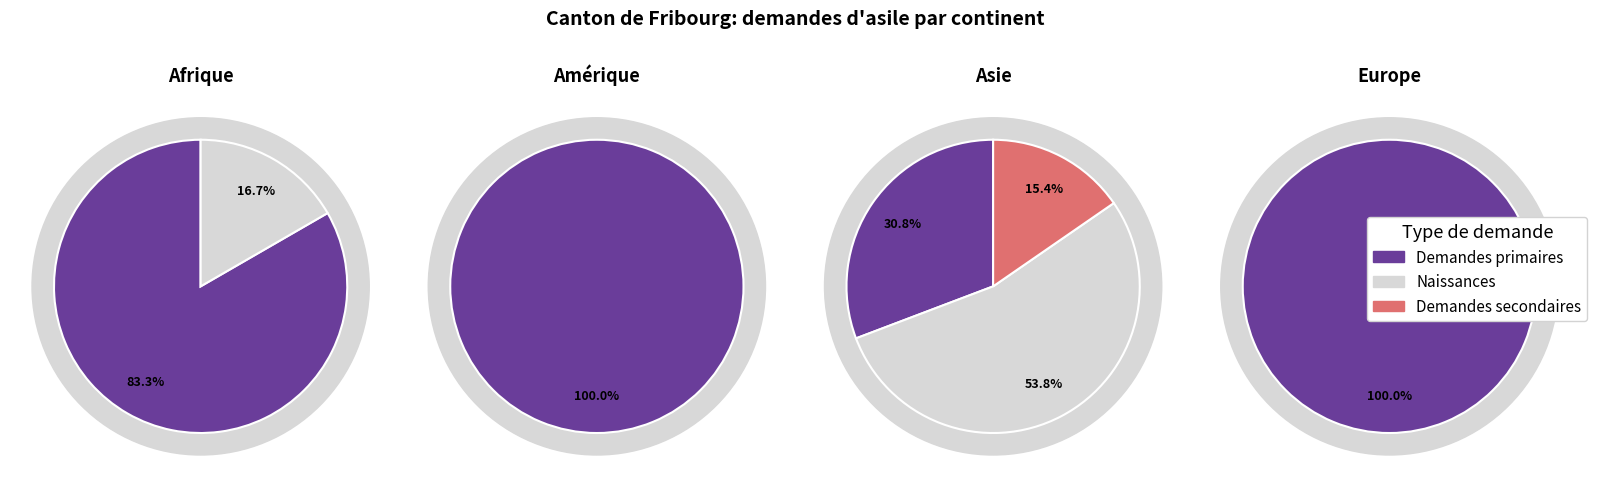

The Asie slice represents 22% of the pie. True or false?

True